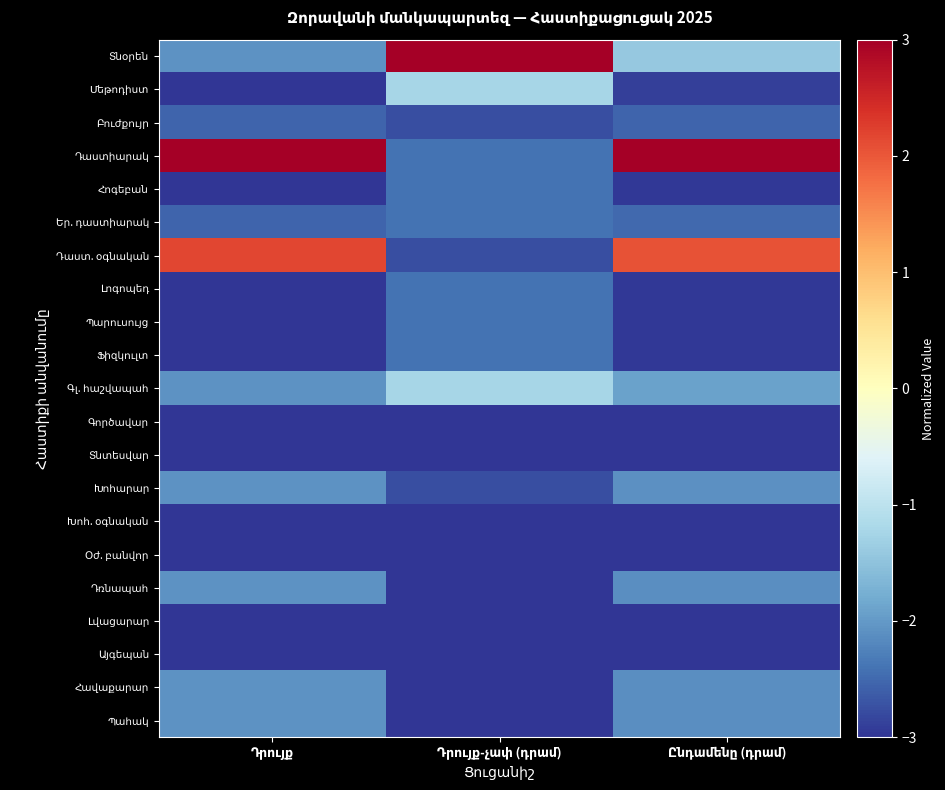

What is the total value across all series at Ընդամենը (դրամ)?

-44.5